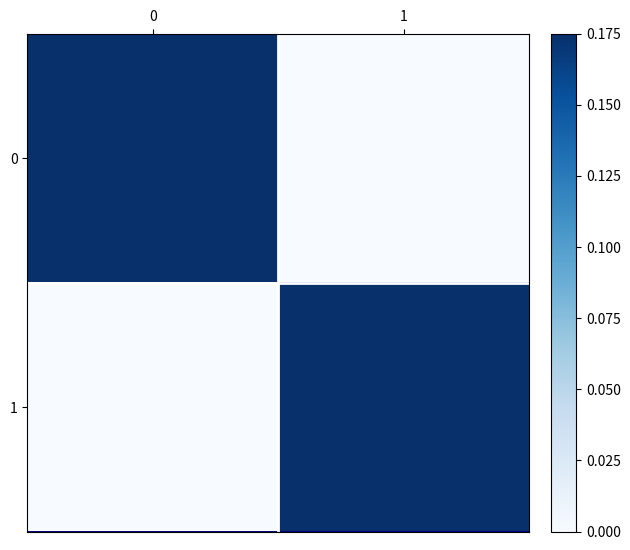

Count the number of data series in this chart.

2